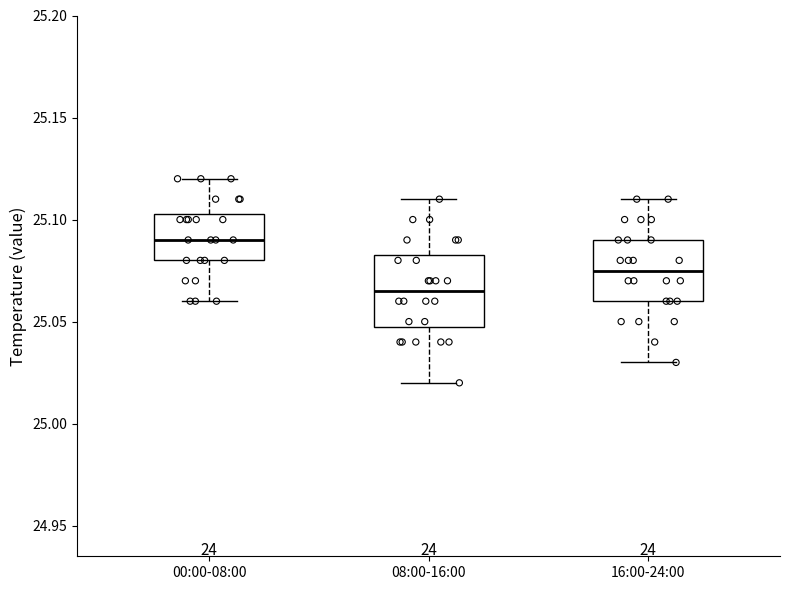

Which box's median line is the lowest?

08:00-16:00